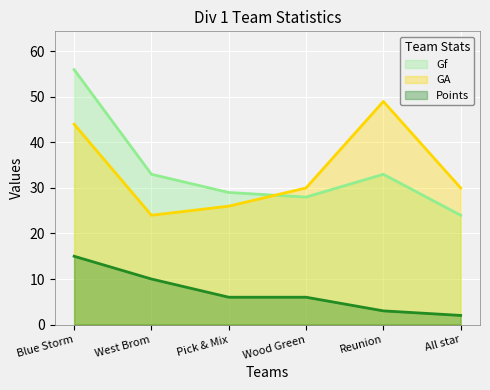

Is it true that Points equals 4 at Pick & Mix?

False